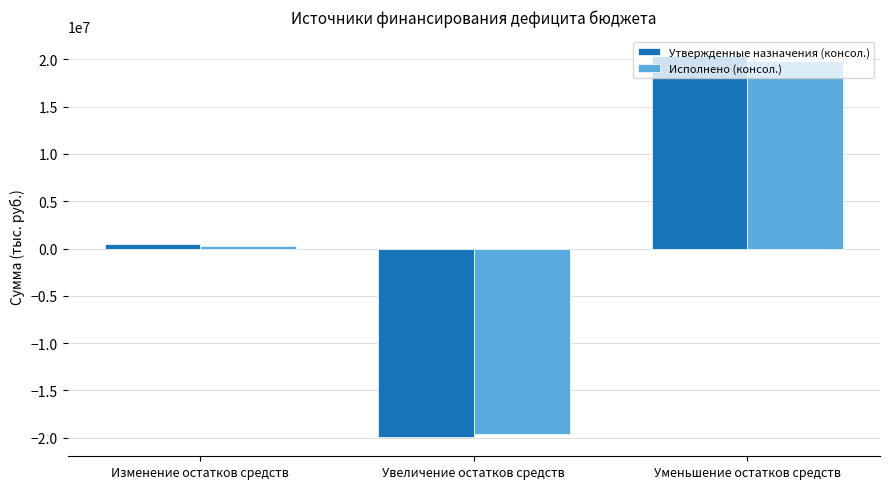

Reading left to right, extract all data points from this chart.

Утвержденные назначения (консол.): Изменение остатков средств=434751.7	Увеличение остатков средств=-19938145.7	Уменьшение остатков средств=20372897.3
Исполнено (консол.): Изменение остатков средств=229082.4	Увеличение остатков средств=-19605592.1	Уменьшение остатков средств=19834674.5